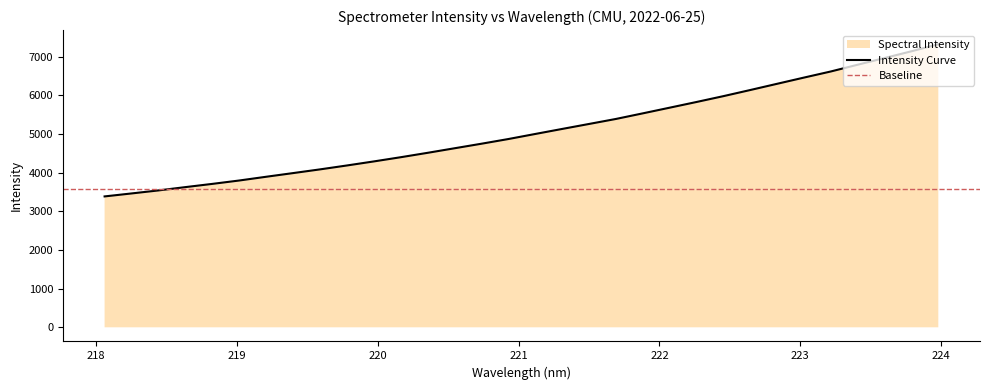

What is the difference between the values at 220.3533 and 221.8812?

1020.0